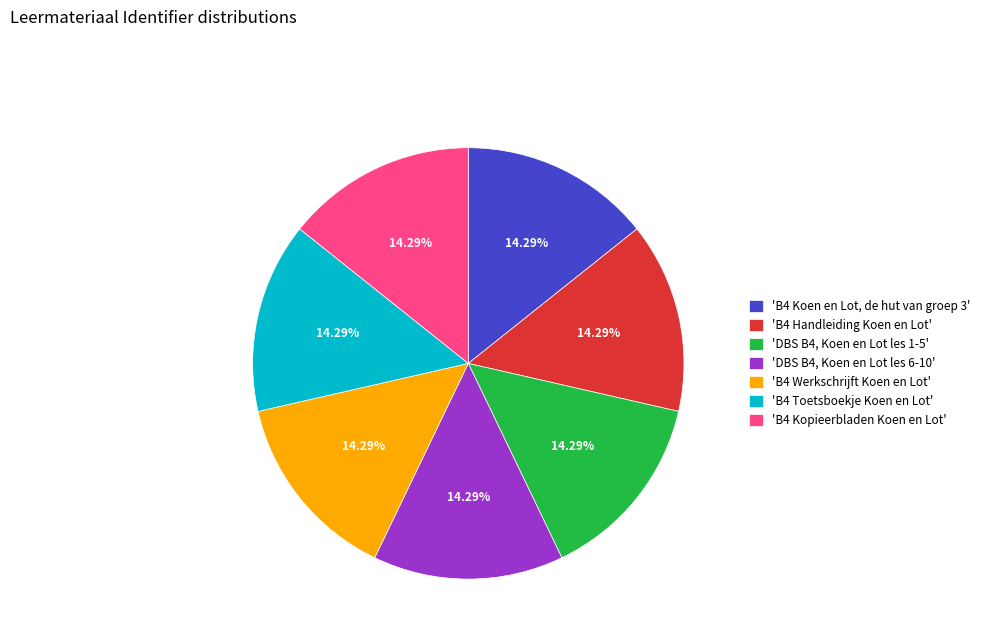

Approximately how many times larger is the value at 'B4 Kopieerbladen Koen en Lot' compared to 'B4 Handleiding Koen en Lot'?

1.0